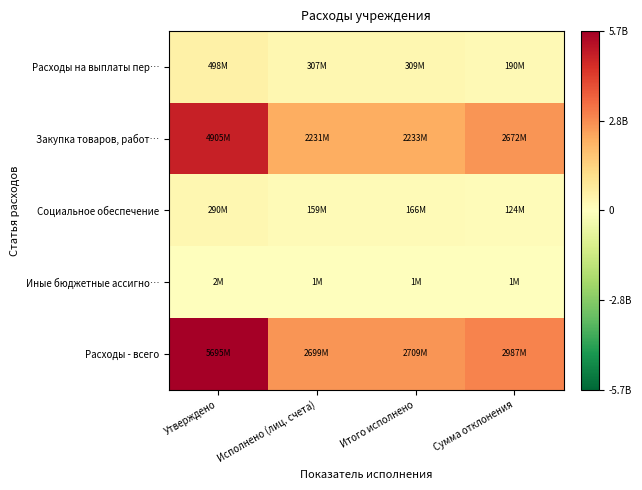

Rank the series by their maximum value, from highest to lowest.

Расходы - всего, Закупка товаров, работ…, Расходы на выплаты пер…, Социальное обеспечение, Иные бюджетные ассигно…